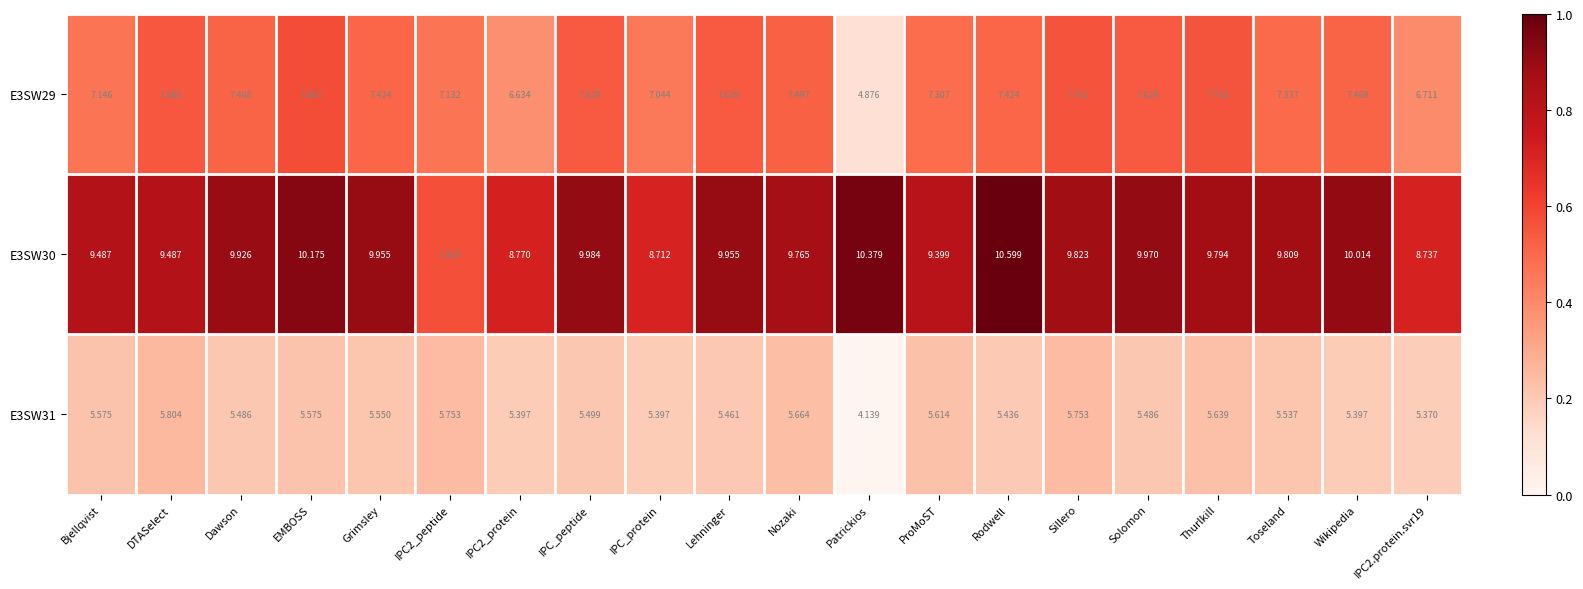

At which category is the sum across all series the highest?

EMBOSS